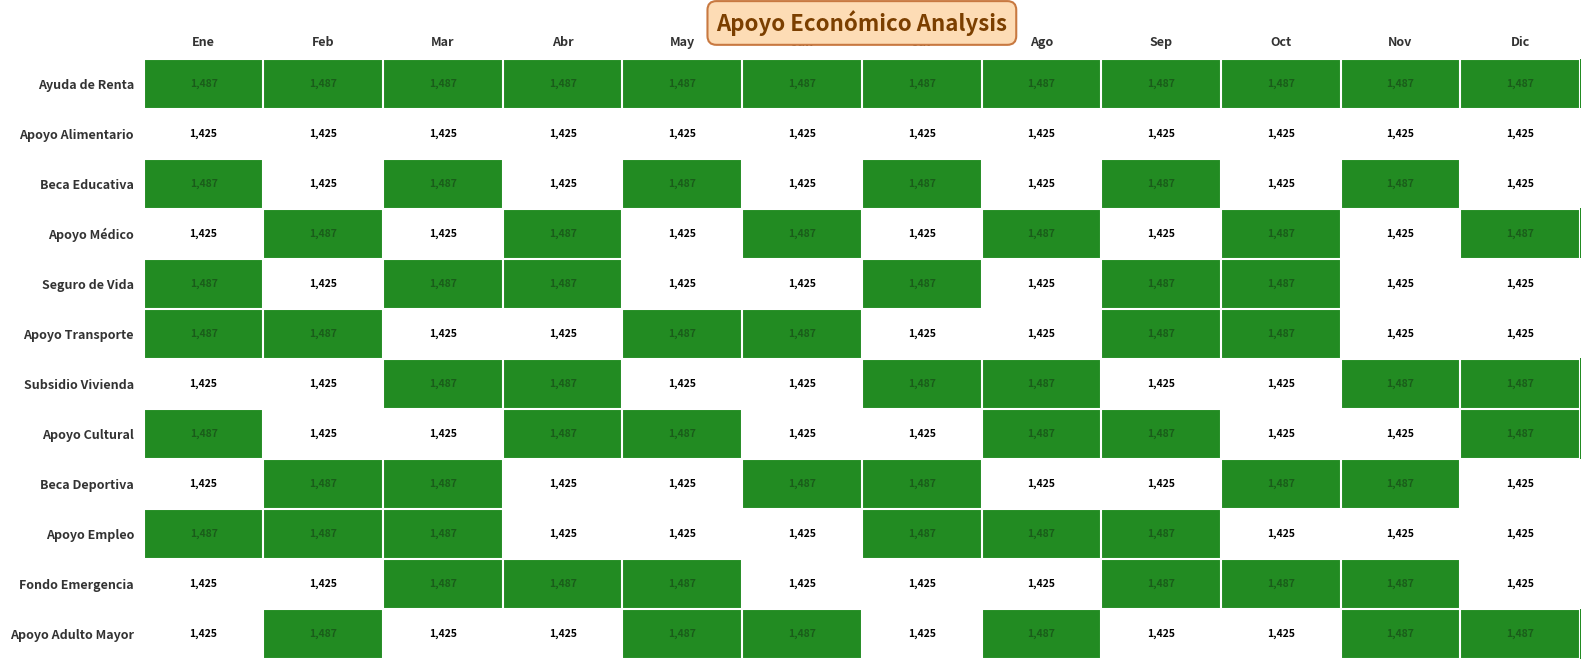

The Apoyo Empleo series shows 1487 at Mar. True or false?

True